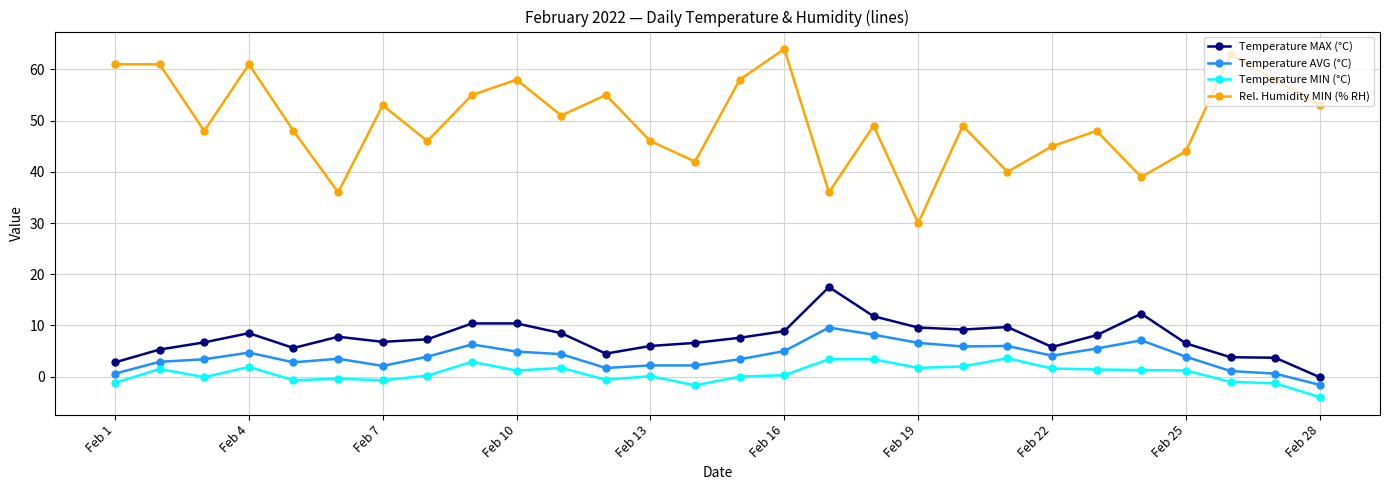

List the series in order of their peak value, lowest first.

Temperature MIN (°C), Temperature AVG (°C), Temperature MAX (°C), Rel. Humidity MIN (% RH)